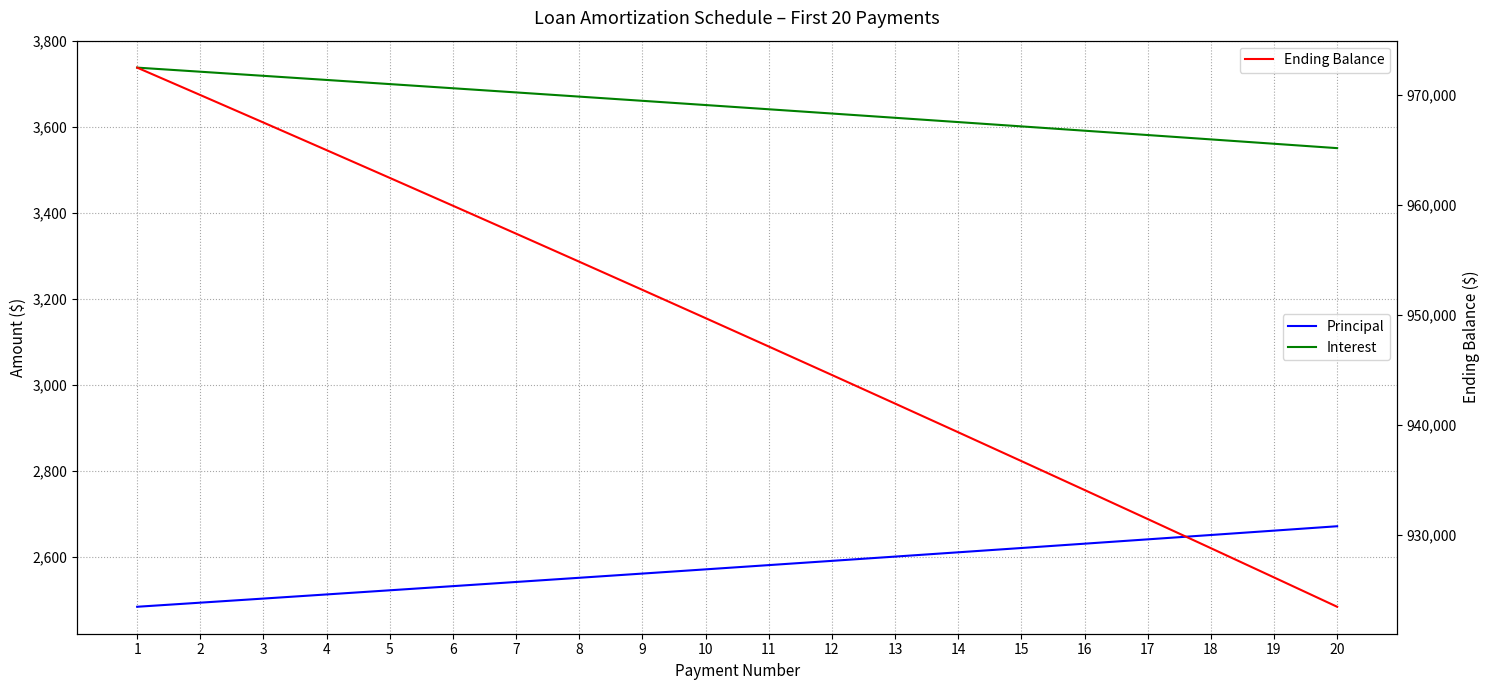

Is the value of Interest at 12 greater than the value of Principal at 11?

Yes